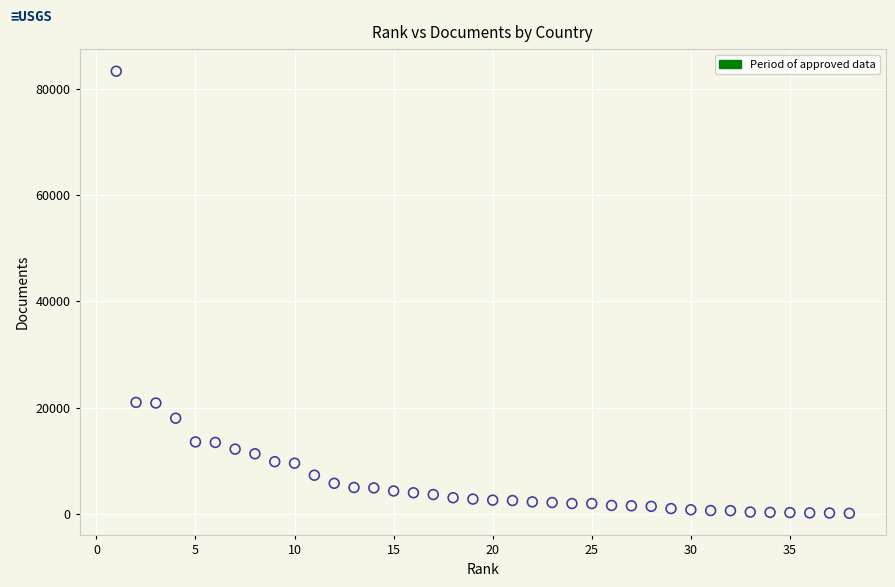

What is the range of X values (max minus min)?

37